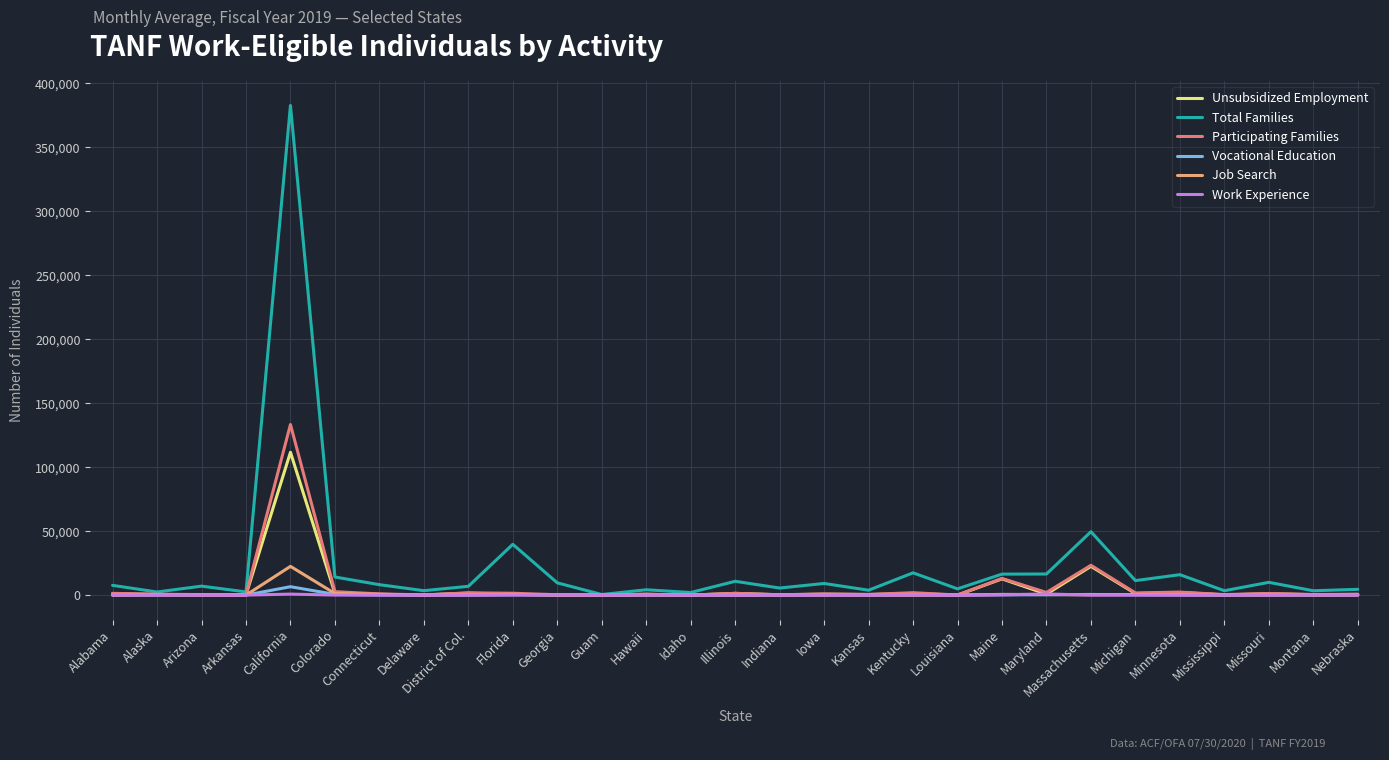

Is the value of Unsubsidized Employment at Maine greater than the value of Job Search at Georgia?

Yes